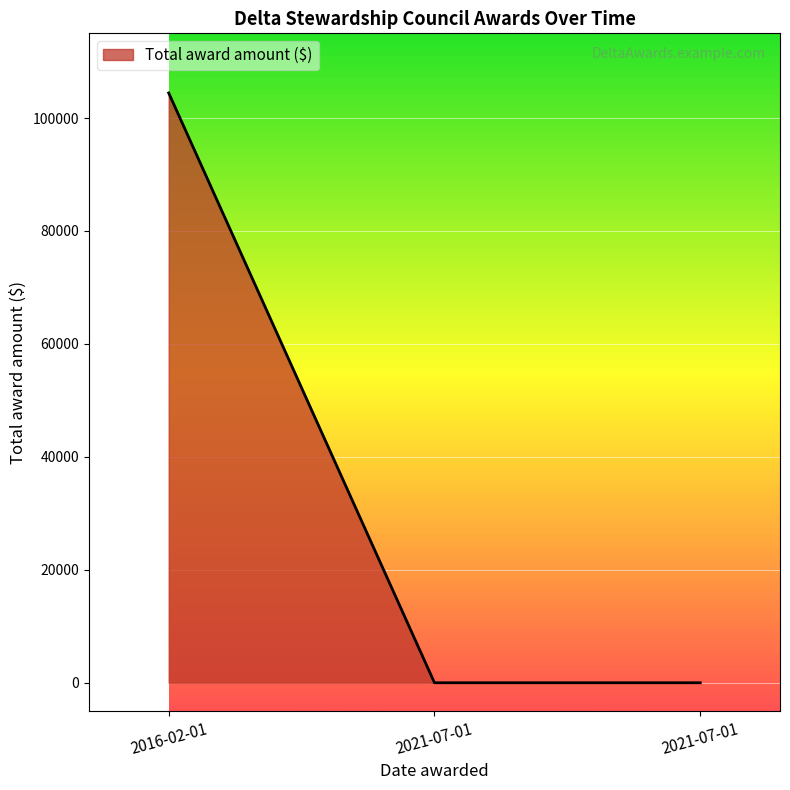

True or false: the data shows -64672 at 2021-07-01.

False